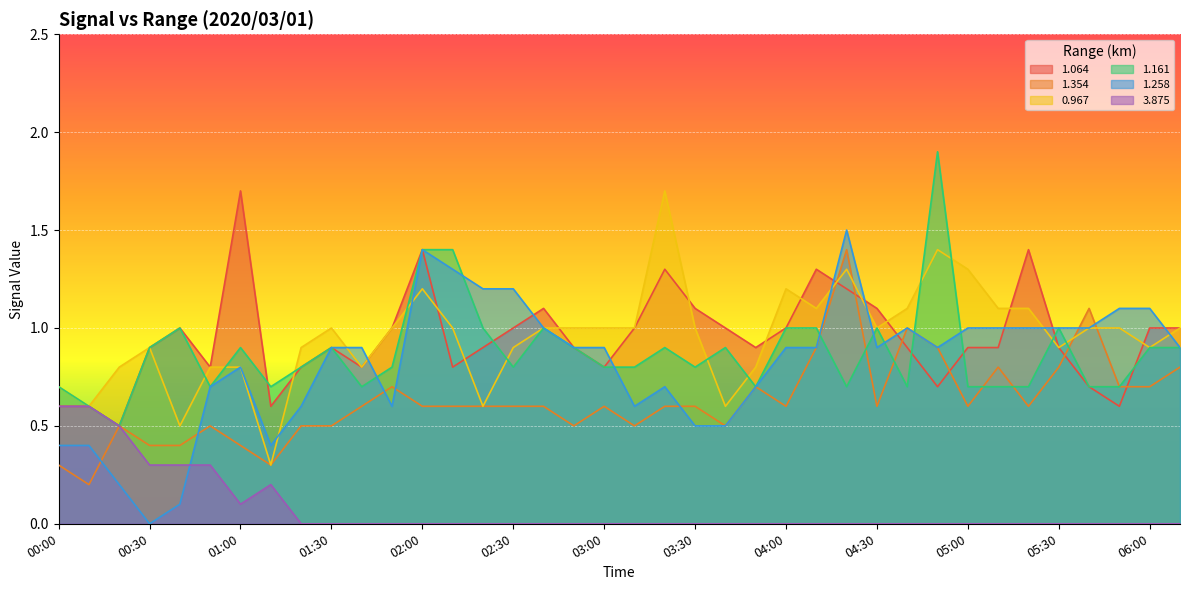

At which category does 1.161 reach its first local valley?

00:20